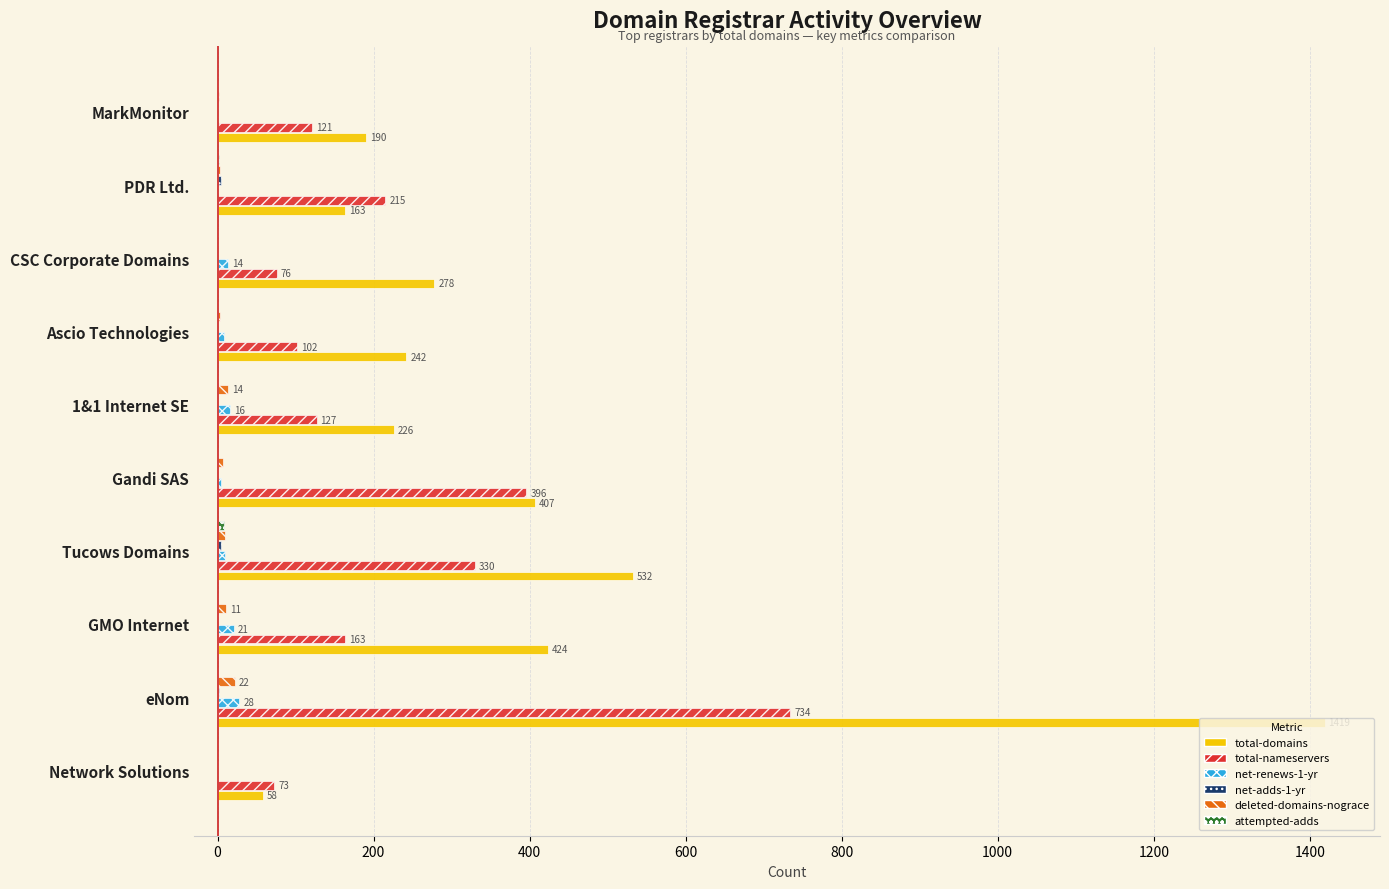

True or false: total-nameservers has a value of 396 at Gandi SAS.

True